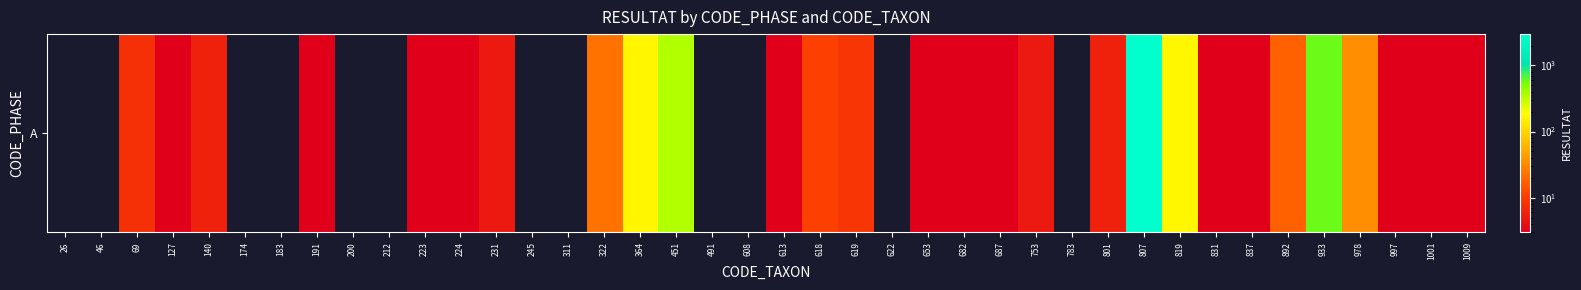

What is the sum of the values at 140 and 653?

7